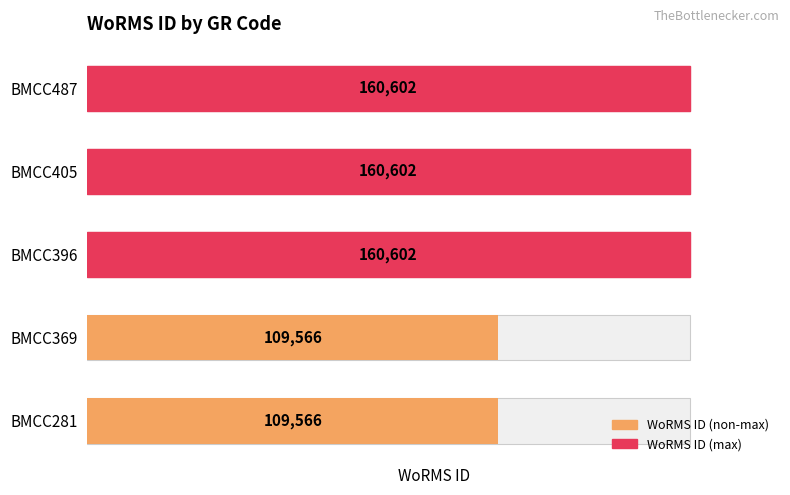

How many values are between 109566 and 160602?

5